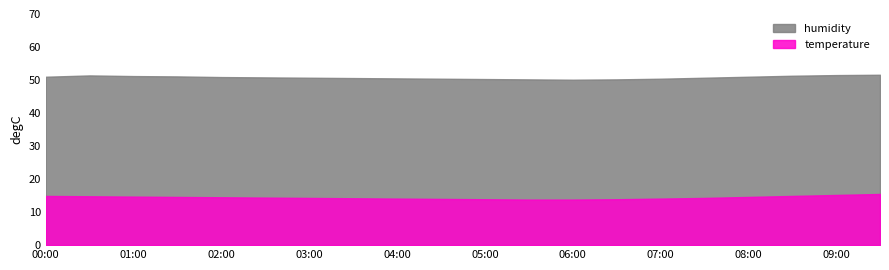

What is the greatest value displayed?

51.6